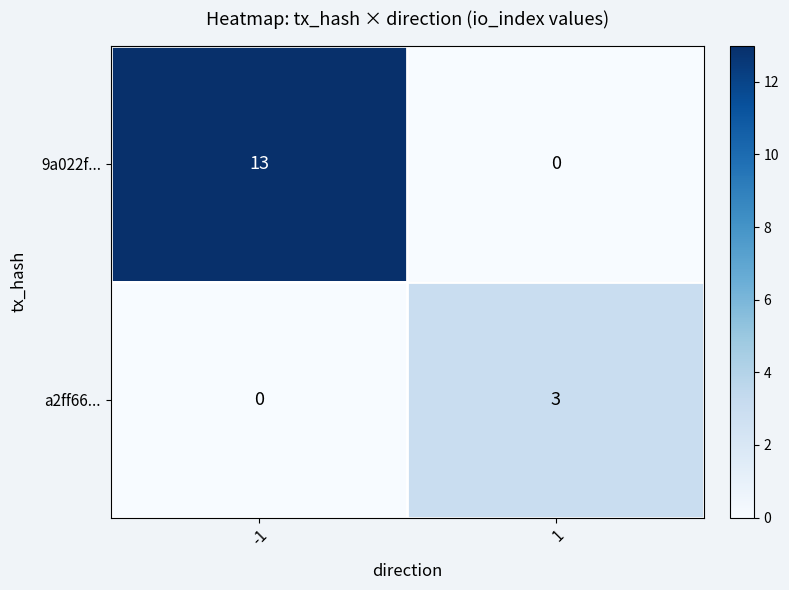

Which series has the largest total across all categories?

9a022f...